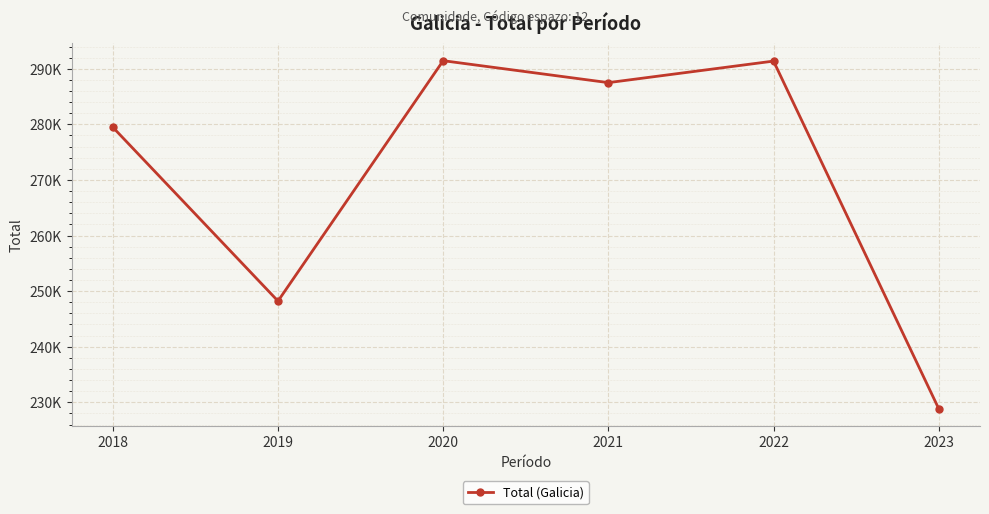

Rank the categories by value from lowest to highest.

2023, 2019, 2018, 2021, 2022, 2020